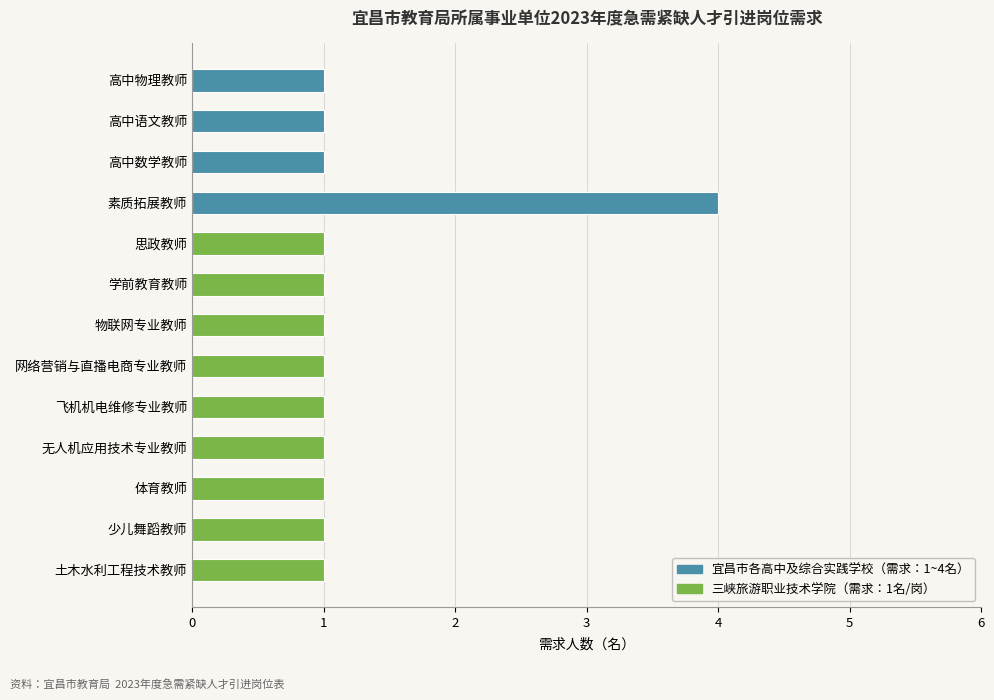

What is the approximate value at 素质拓展教师?

4